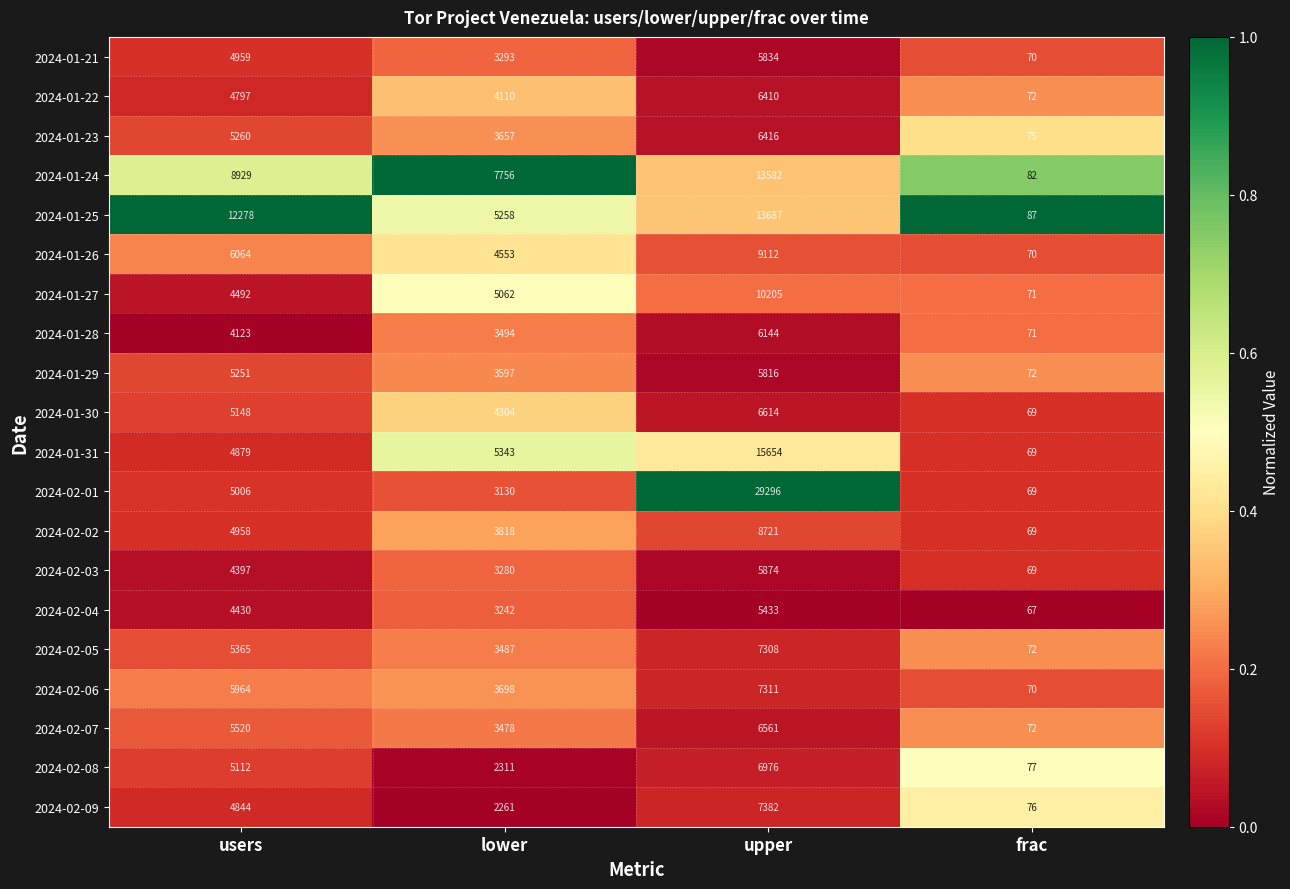

What is the difference between the second highest and minimum values in the 2024-01-21 series?

4889